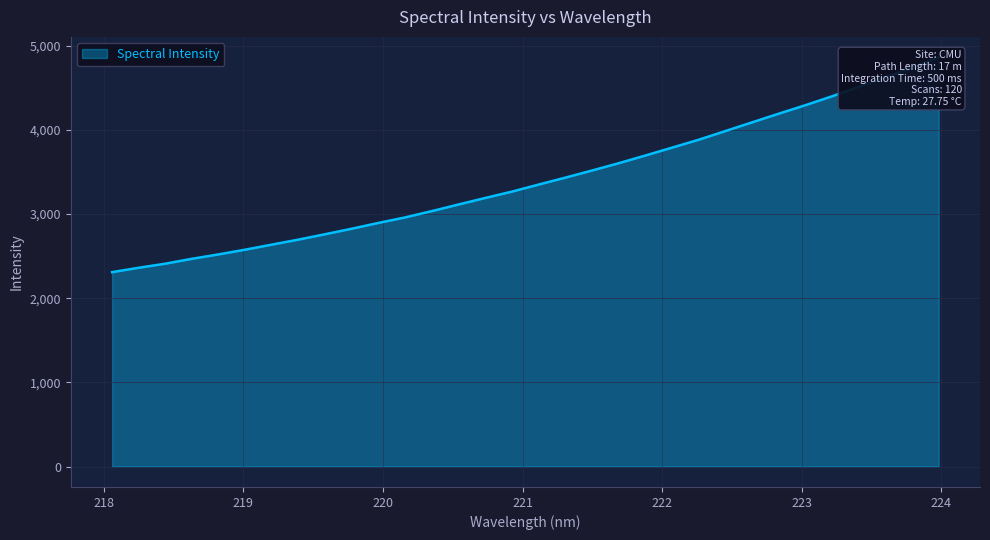

Read the value at 218.

2362.5